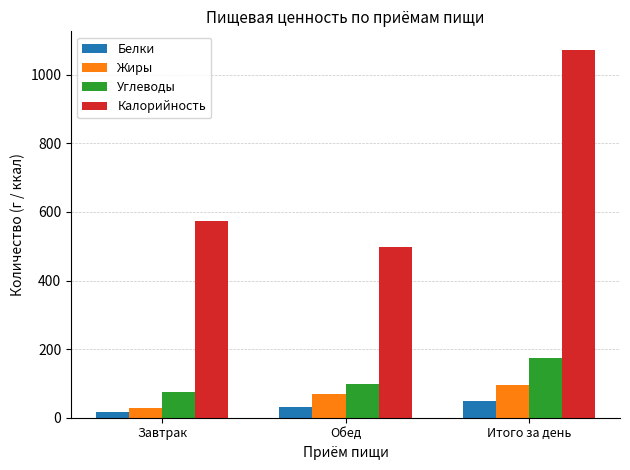

Which series has the largest range (max minus min)?

Калорийность